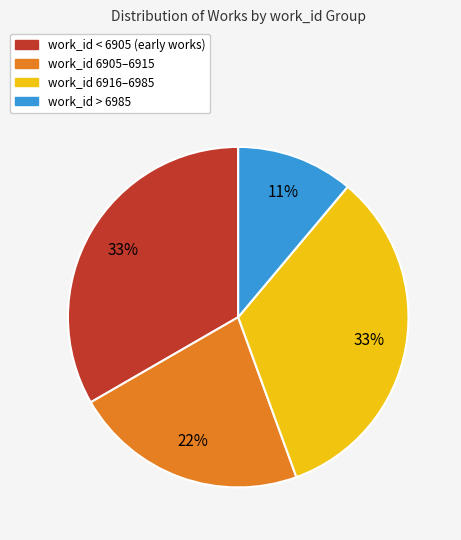

Is there a majority slice in this chart?

No